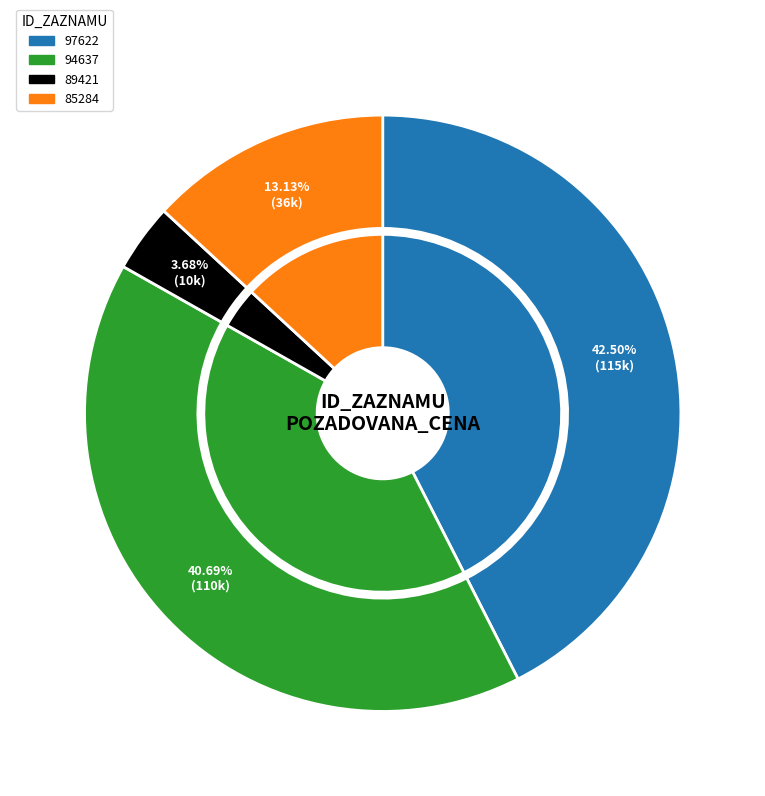

To the nearest percent, what is the combined percentage of 89421 and 94637?

44%